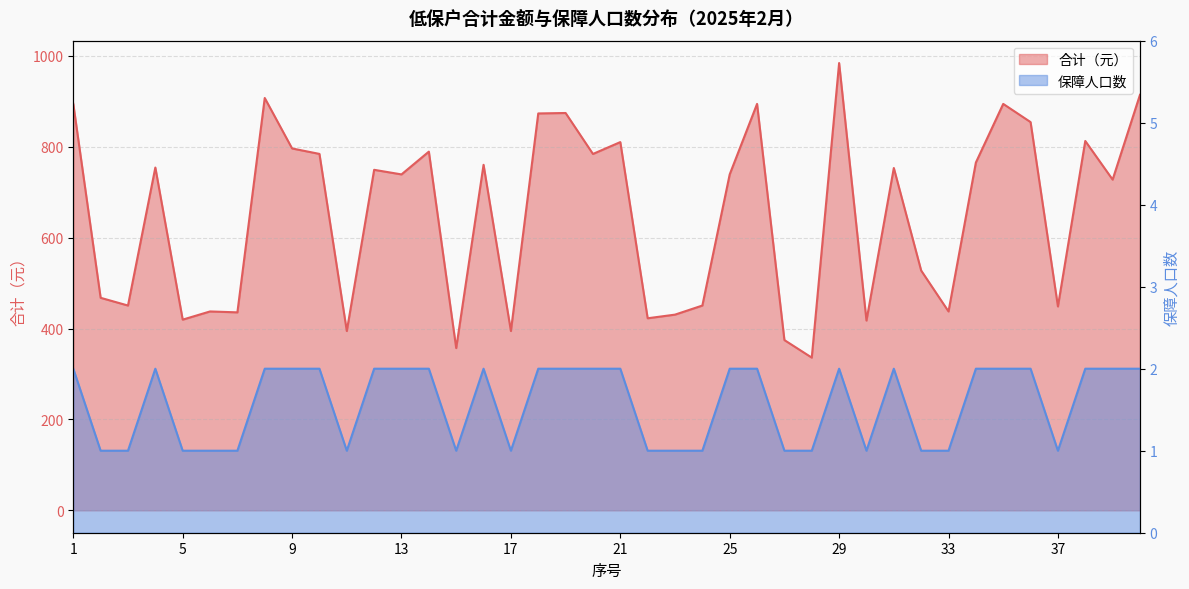

What is the sum of the 保障人口数 values at 38 and 5?

3.0